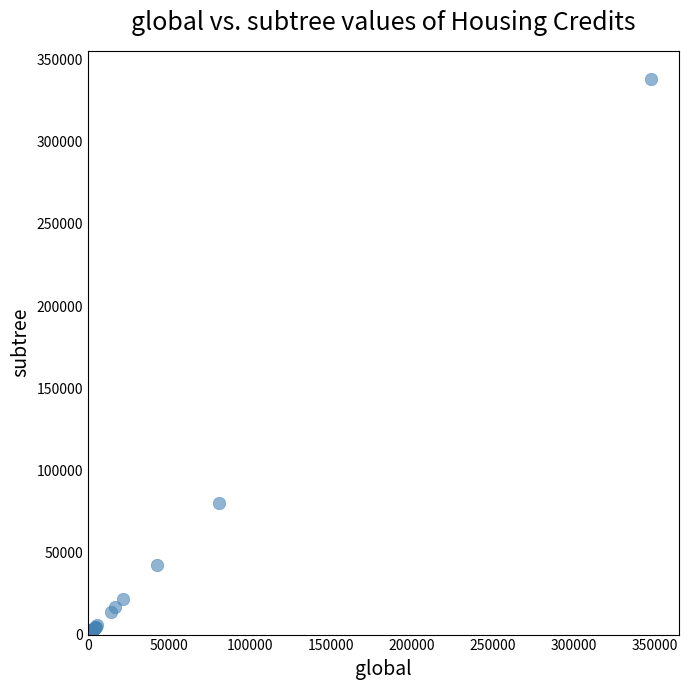

What Y value in the scatter plot is closest to 169299?

80214